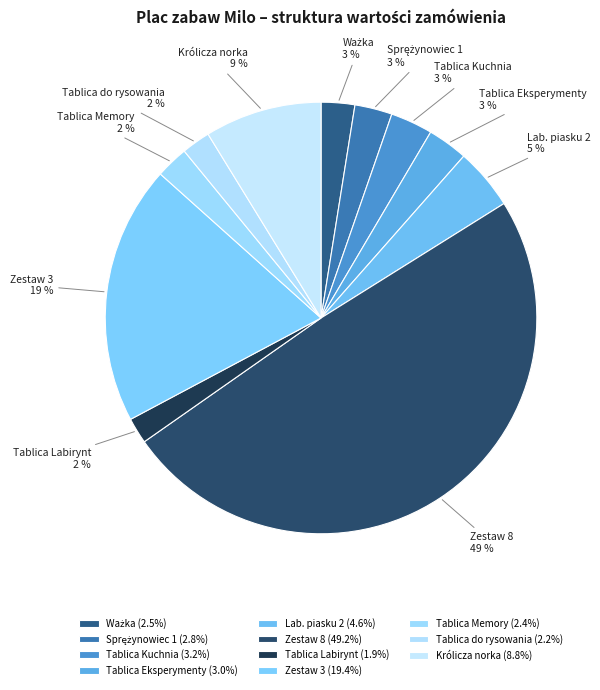

Is it true that Królicza norka is 22% of the pie?

False